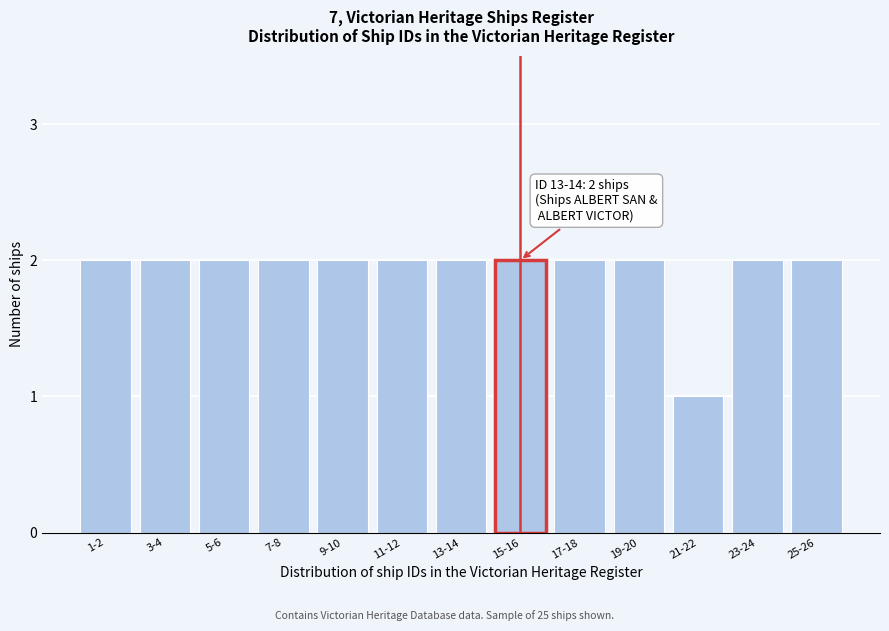

Reading left to right, list all the values displayed in this chart.

2	2	2	2	2	2	2	2	2	2	1	2	2